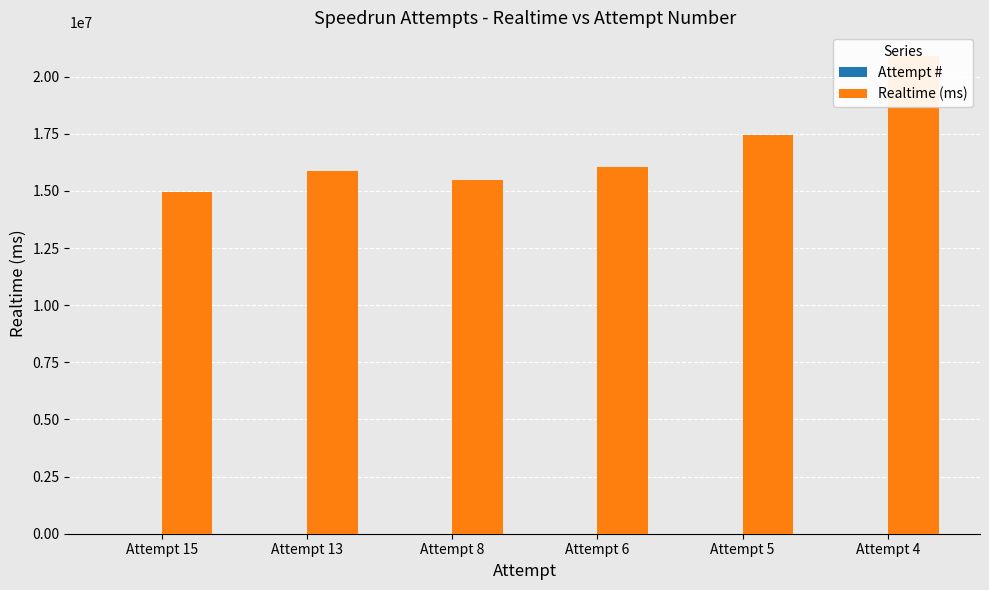

What is the maximum value shown in the chart?

20895004